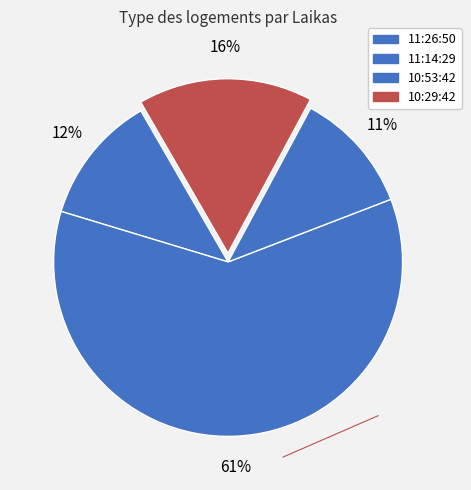

Which slice is the smallest?

10:53:42